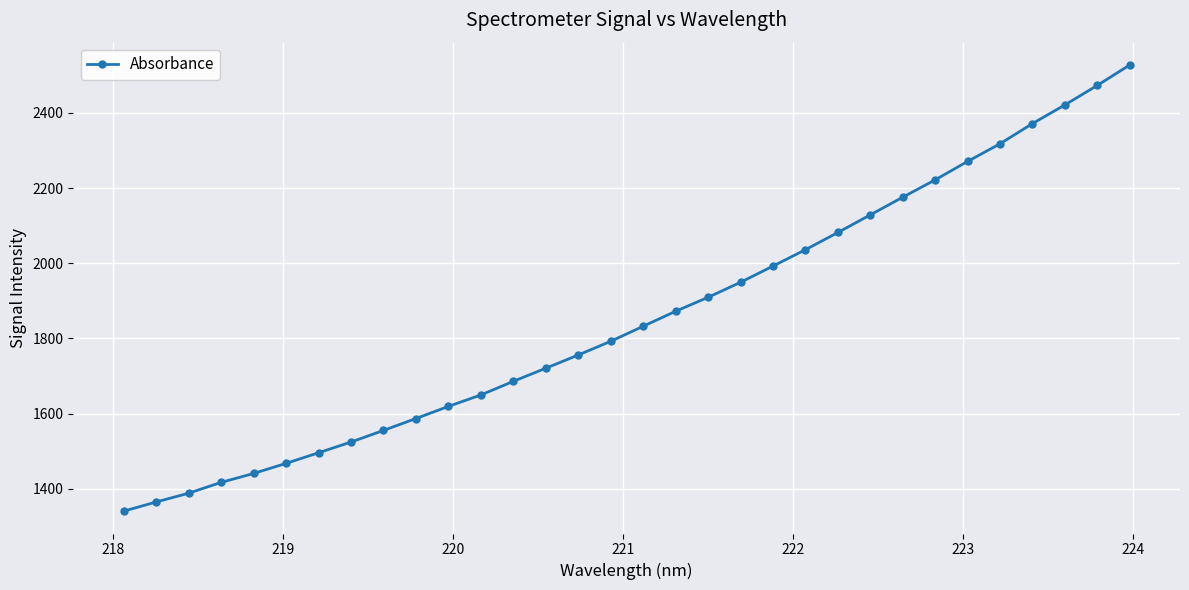

What is the maximum value shown in the chart?

2527.6